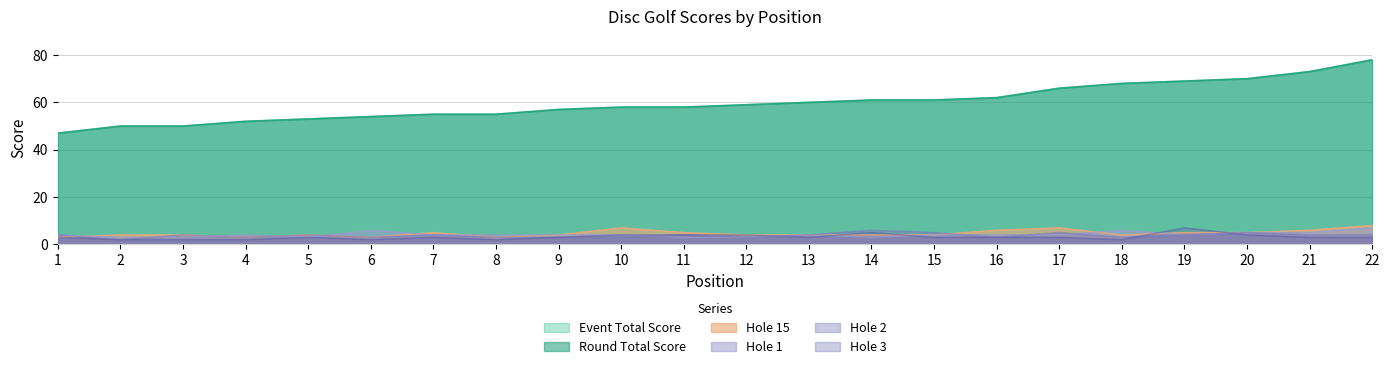

Reading left to right, what are all the values shown in this chart?

event_total_score: 47	50	50	52	53	54	55	55	57	58	58	59	60	61	61	62	66	68	69	70	73	78
round_total_score: 47	50	50	52	53	54	55	55	57	58	58	59	60	61	61	62	66	68	69	70	73	78
hole_15: 3	4	4	3	4	3	5	3	4	7	5	4	4	4	4	6	7	4	5	5	6	8
hole_1: 4	3	3	4	3	6	4	4	4	4	3	3	4	3	4	4	4	6	4	5	5	7
hole_2: 4	2	4	3	4	3	4	3	3	3	4	3	4	6	5	3	5	3	4	5	4	4
hole_3: 3	2	2	2	3	2	3	2	3	4	4	4	3	5	3	3	3	2	7	4	3	3